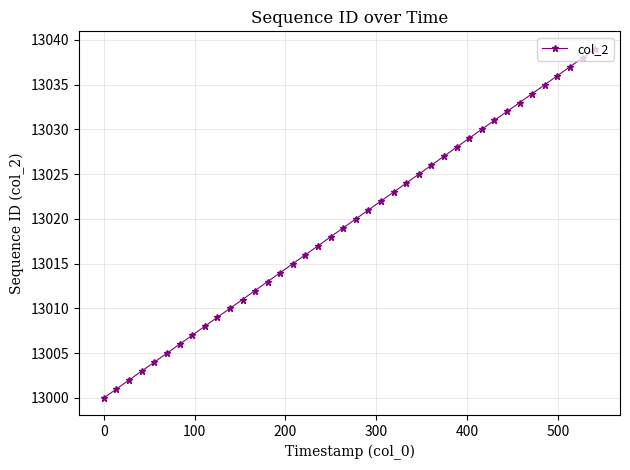

What is the average value?

13020